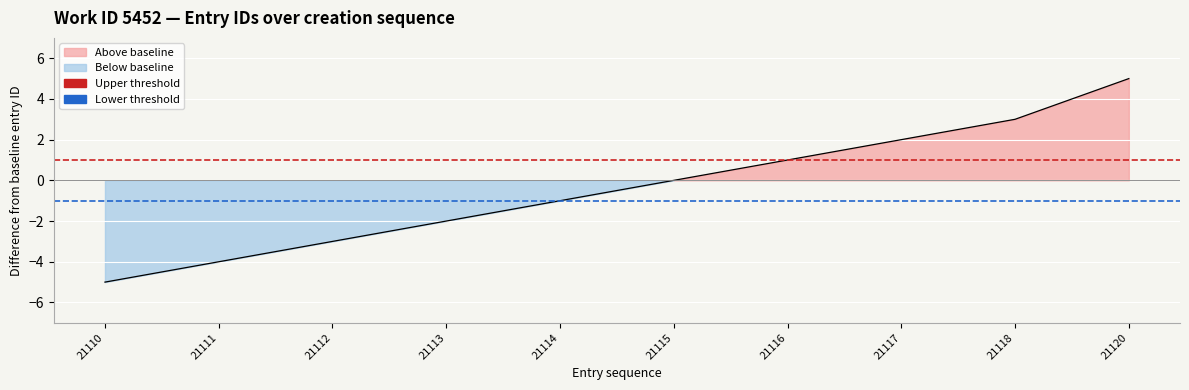

Which category has the lowest value across all series?

21110